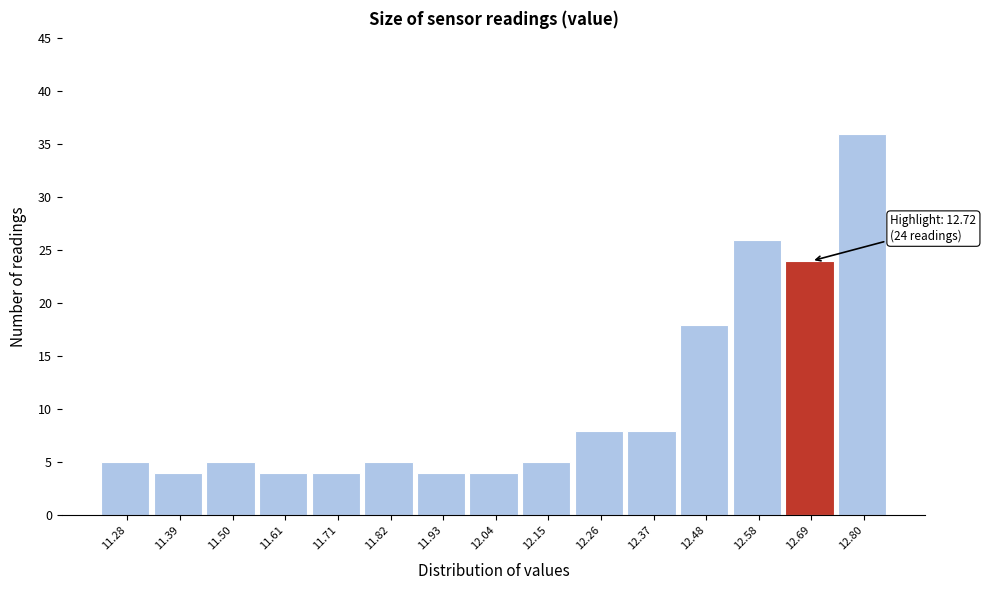

Reading left to right, what are all the values shown in this chart?

5	4	5	4	4	5	4	4	5	8	8	18	26	24	36